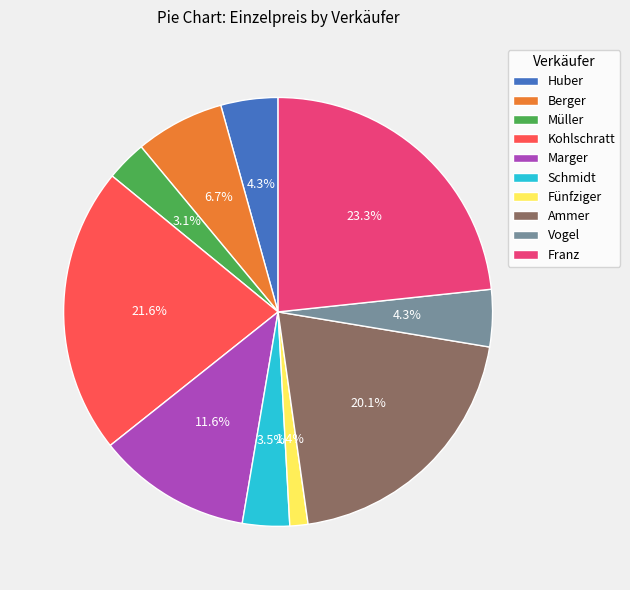

Is it true that Franz is 11% of the pie?

False